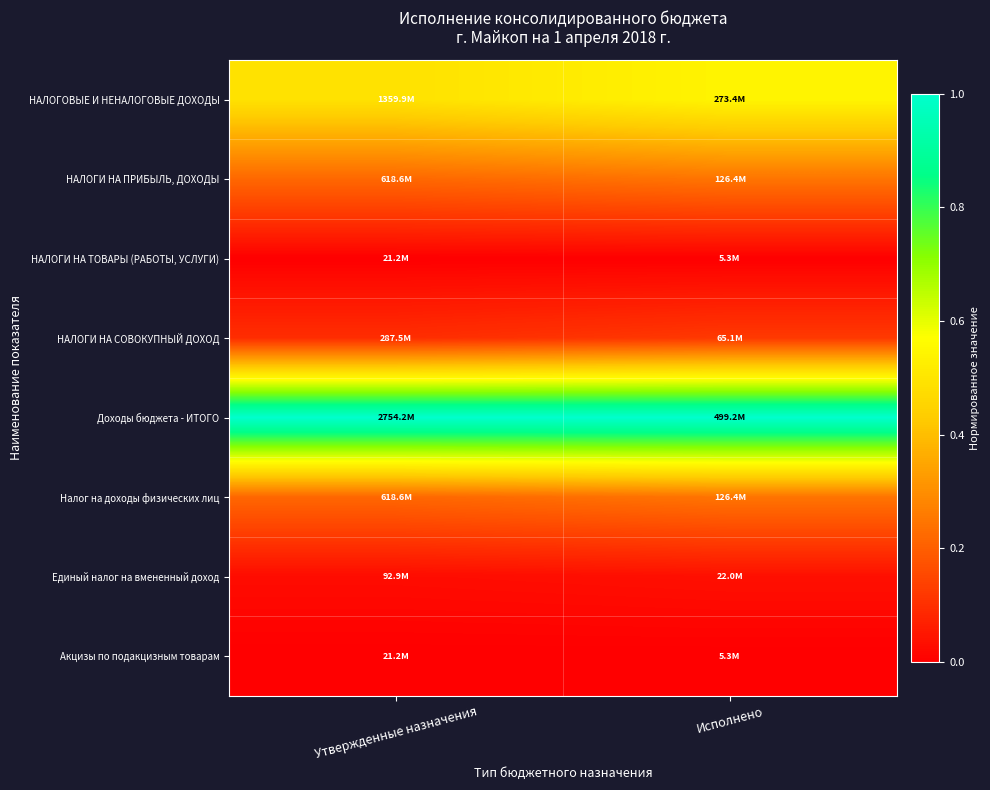

Rank the series at Утвержденные назначения from highest to lowest value.

Доходы бюджета - ИТОГО, НАЛОГОВЫЕ И НЕНАЛОГОВЫЕ ДОХОДЫ, НАЛОГИ НА ПРИБЫЛЬ, ДОХОДЫ, Налог на доходы физических лиц, НАЛОГИ НА СОВОКУПНЫЙ ДОХОД, Единый налог на вмененный доход, НАЛОГИ НА ТОВАРЫ (РАБОТЫ, УСЛУГИ), Акцизы по подакцизным товарам